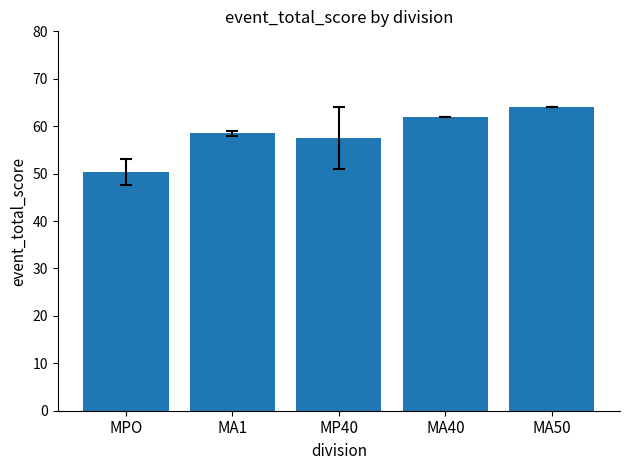

How many data points are less than 58?

2